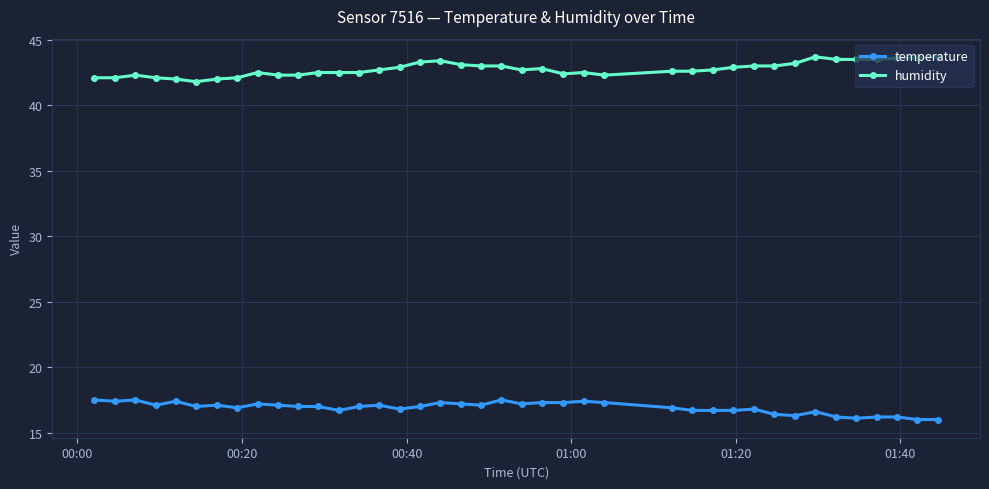

What is the value of the temperature point at the 36th from the left?

16.1